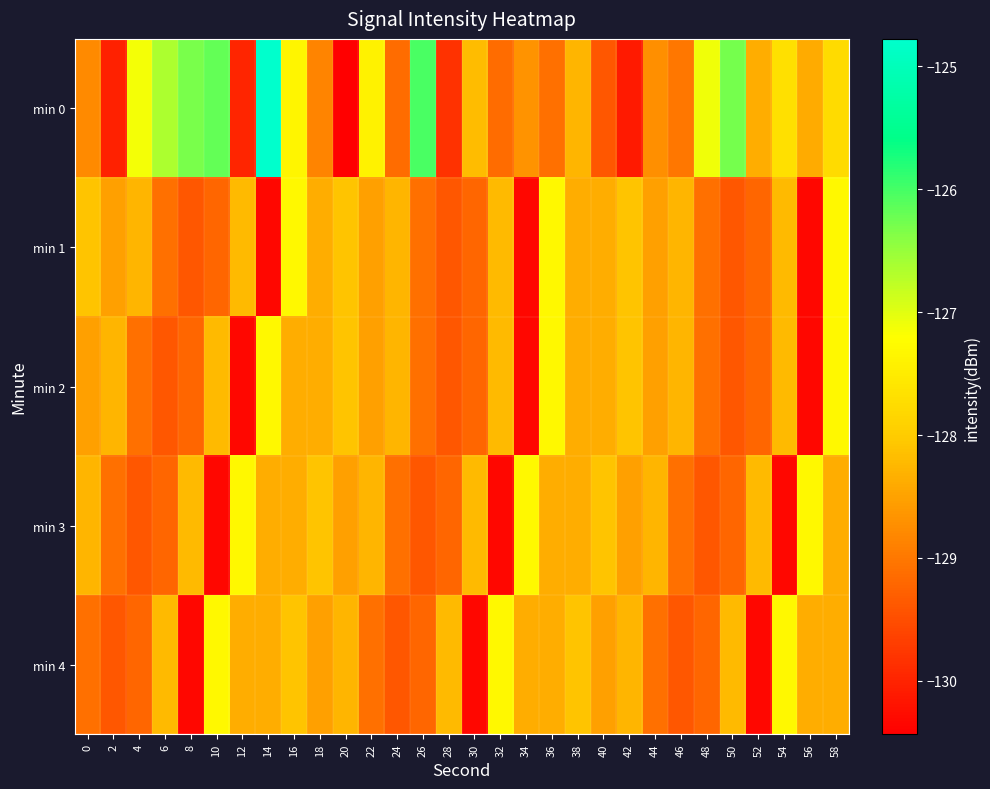

List the series in order of their peak value, lowest first.

min 1, min 2, min 3, min 4, min 0